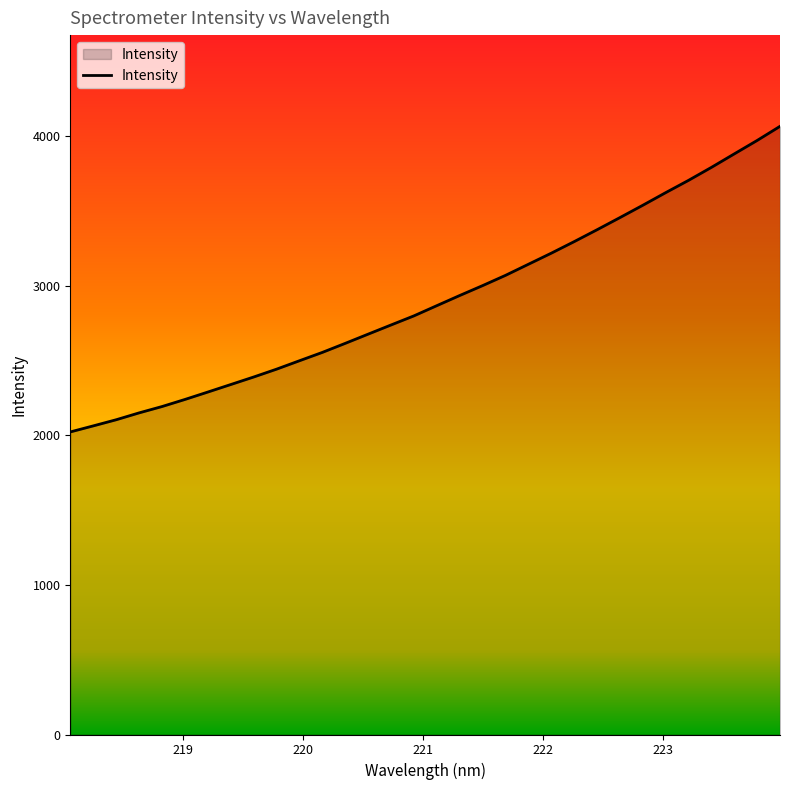

What is the difference between the maximum and minimum values?

2043.0